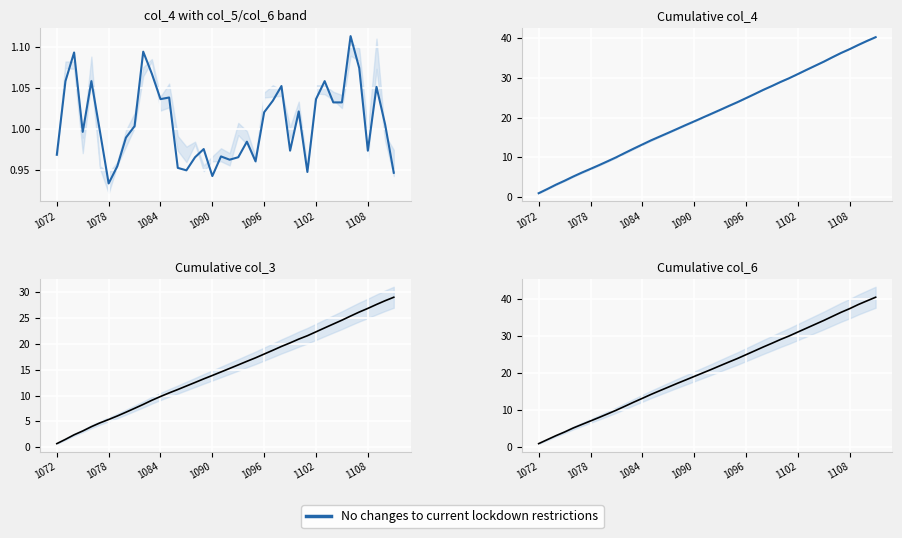

True or false: there are more than 1 points higher than both neighbors.

False